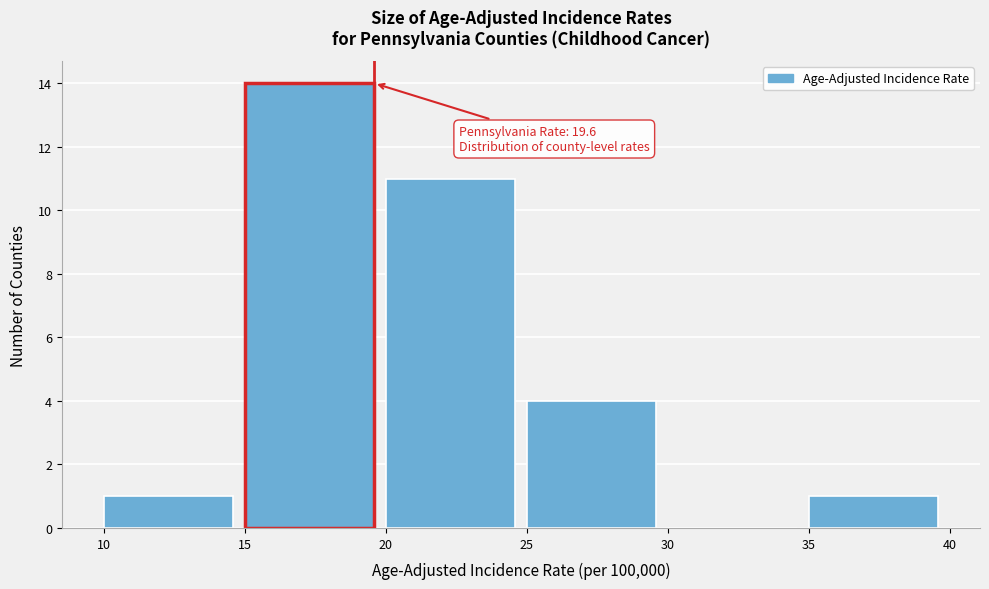

Which range on the x-axis has the tallest bar?

15 to 20